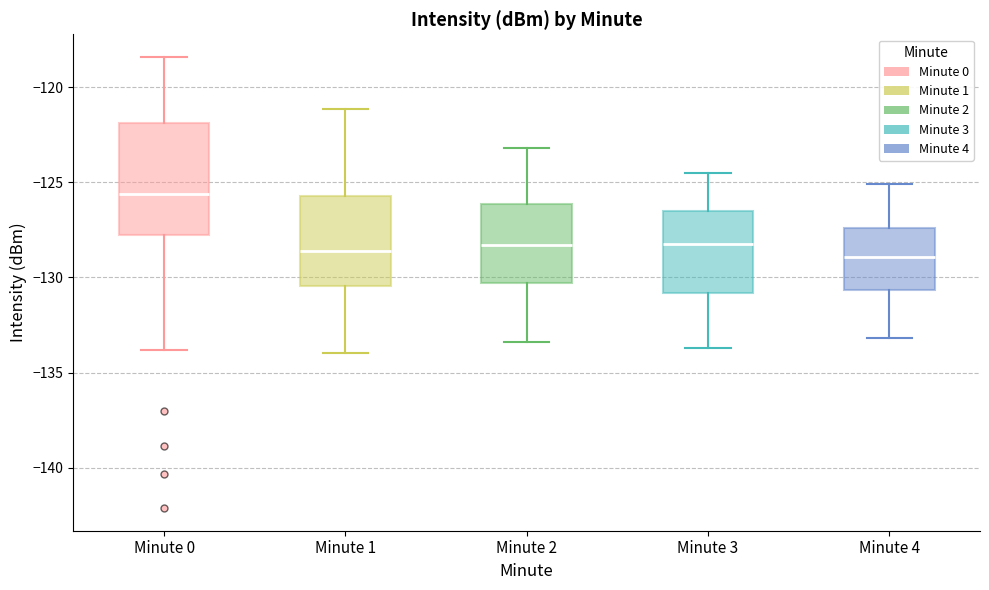

Reading left to right, read every box against the y-axis: the position of its median line, the range the box covers, and the ends of its whiskers. The values are not printed on the chart, so give them approximately, as read against the axis.

Minute 0: median -125.5, box -128.0 to -122.0, whiskers -134.0 to -118.5
Minute 1: median -128.5, box -130.5 to -125.5, whiskers -134.0 to -121.0
Minute 2: median -128.5, box -130.5 to -126.0, whiskers -133.5 to -123.0
Minute 3: median -128.0, box -131.0 to -126.5, whiskers -133.5 to -124.5
Minute 4: median -129.0, box -130.5 to -127.5, whiskers -133.0 to -125.0